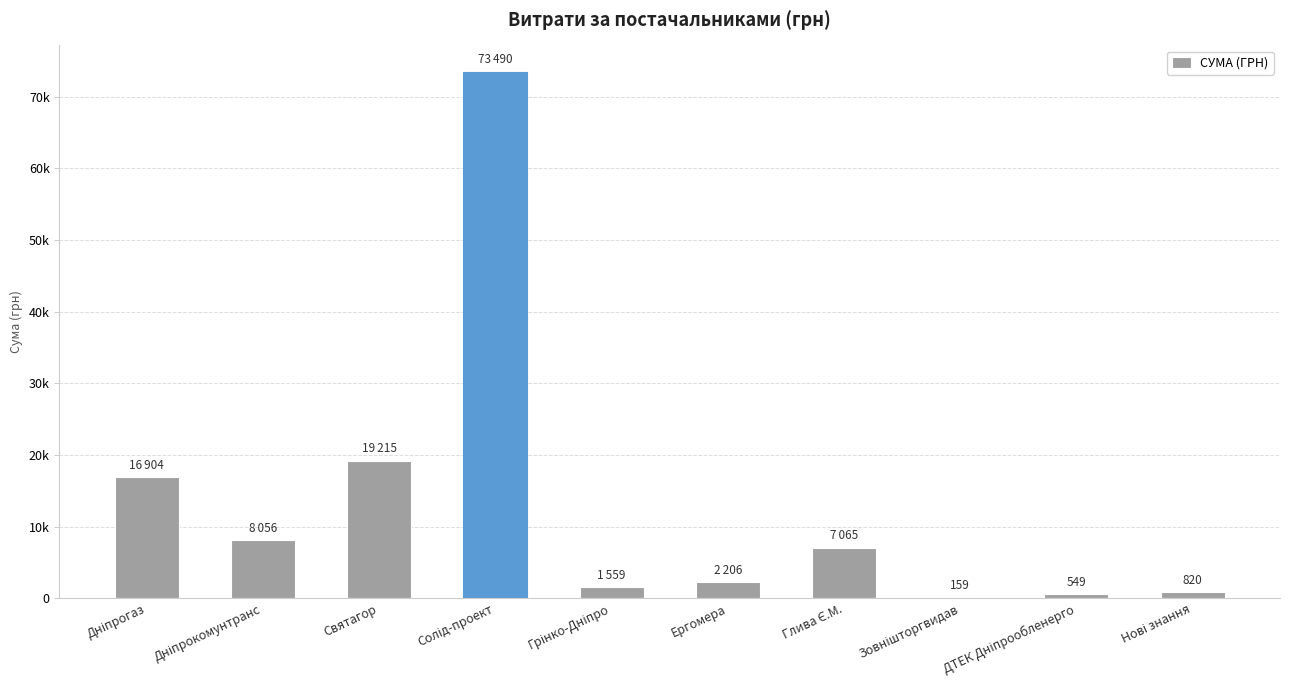

Are the bars horizontal?

No